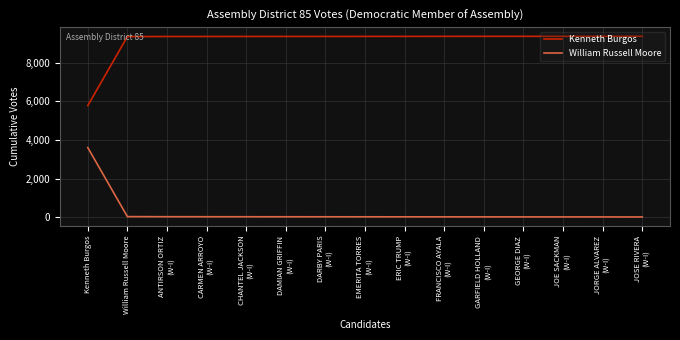

True or false: William Russell Moore and Kenneth Burgos cross at least once.

False